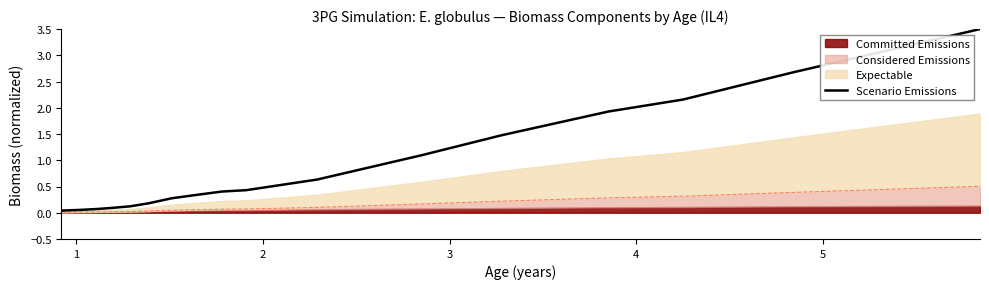

What is the maximum value for Scenario Emissions?

3.5